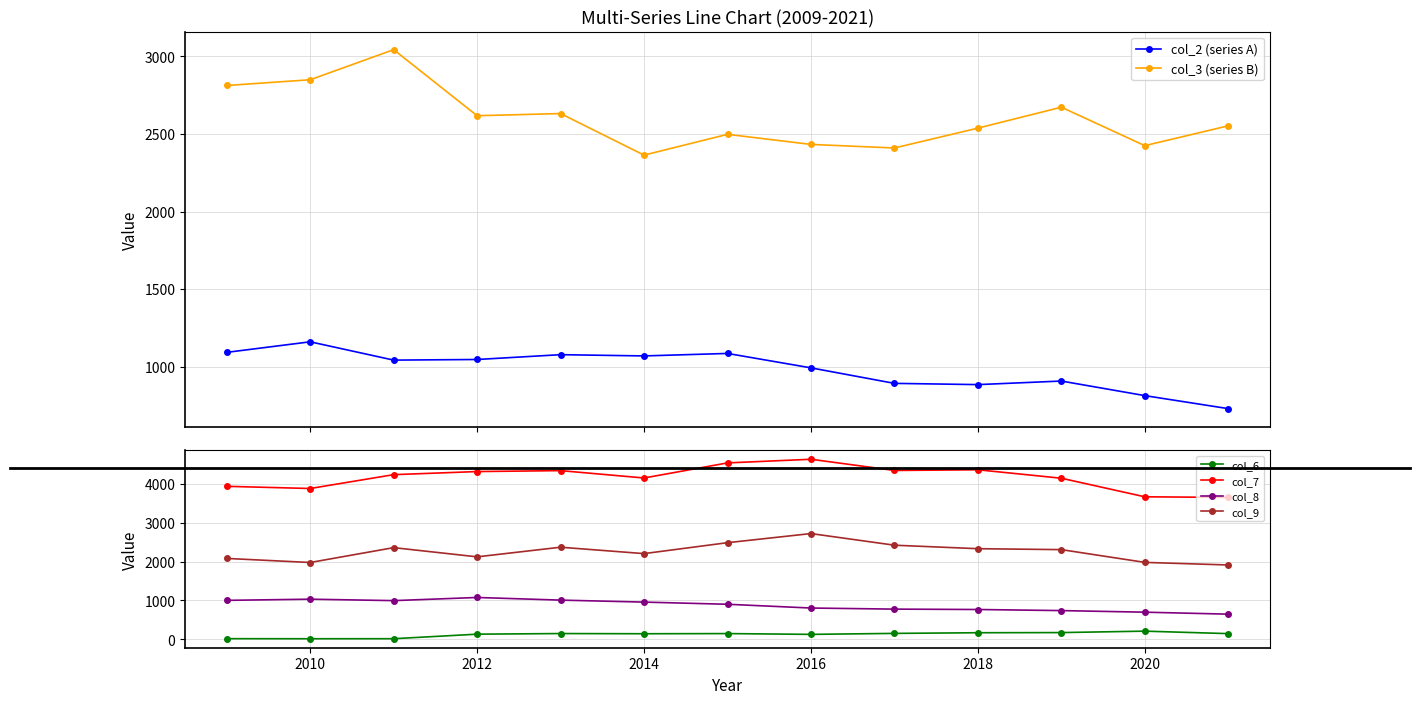

At 2014, list the series in order from largest to smallest.

col_7, col_3 (series B), col_9, col_2 (series A), col_8, col_6